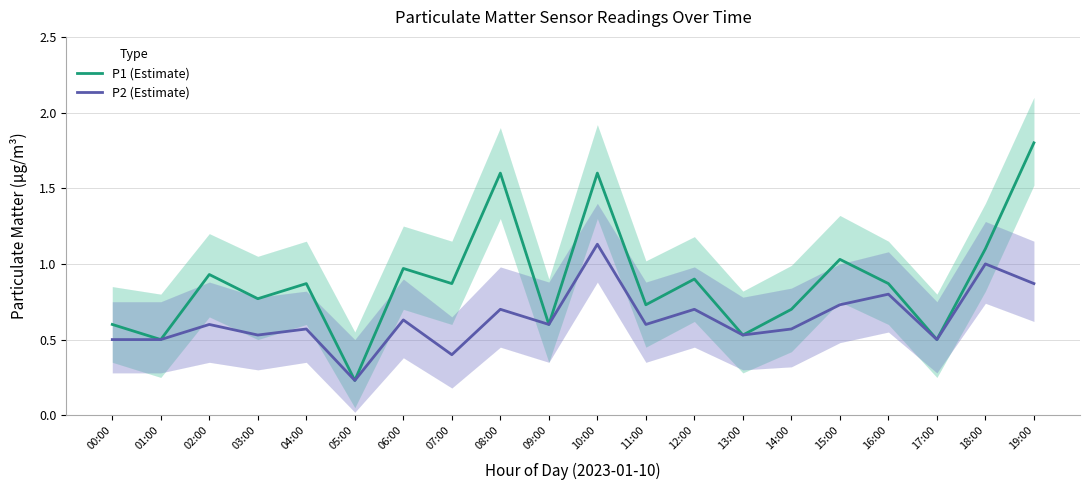

List the series in order of their peak value, highest first.

P1 (Estimate), P2 (Estimate)